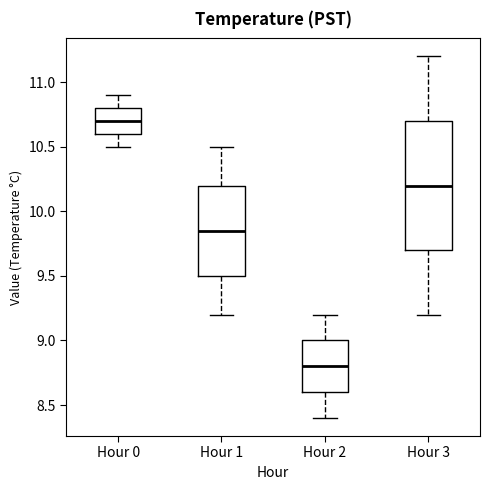

Where does the upper whisker of the box for Hour 0 end on the y-axis? The values are not printed on the chart, so give them approximately, as read against the axis.

10.90